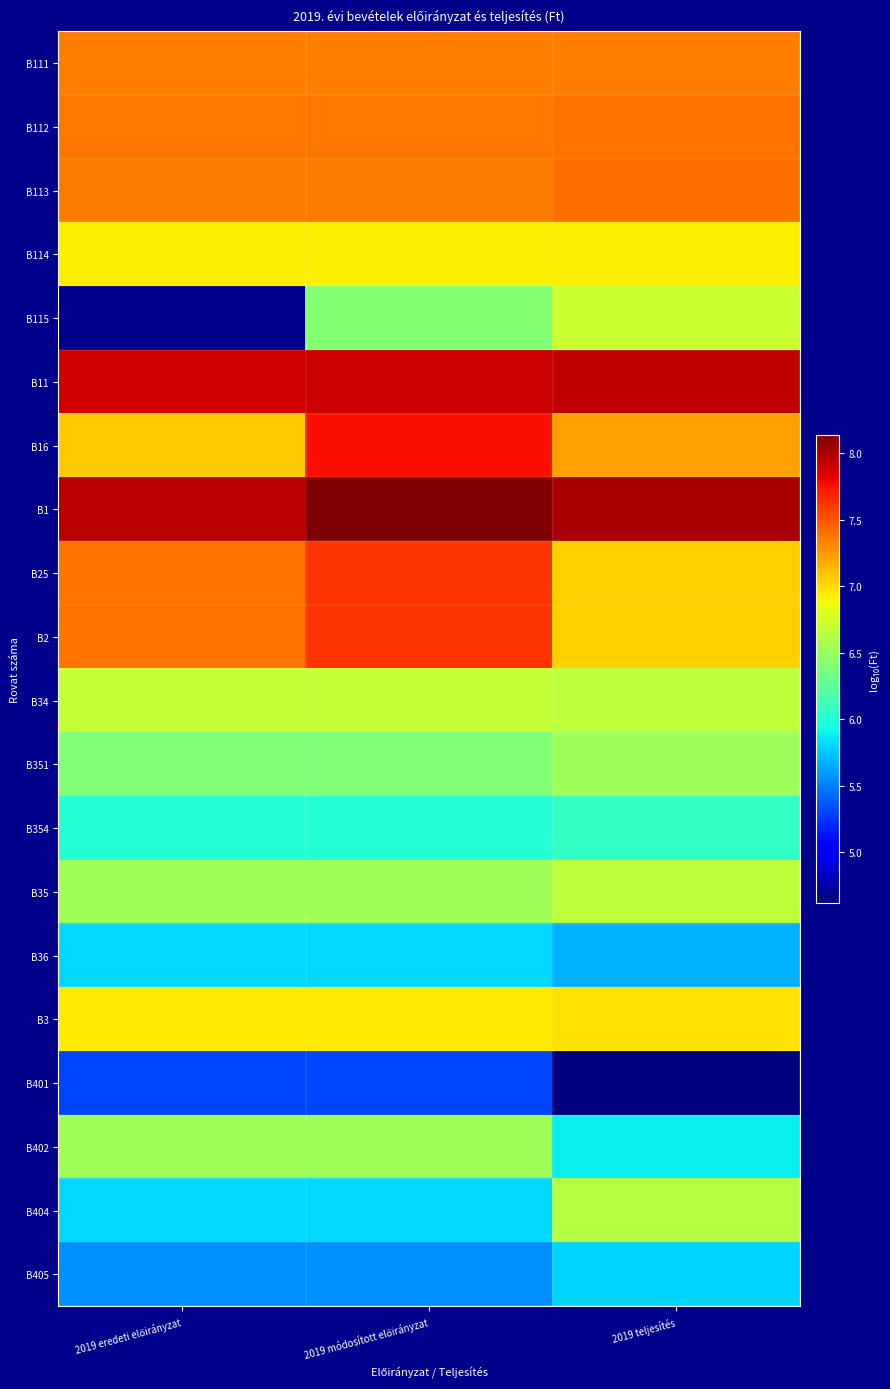

The B351 series shows 6.4 at 2019 eredeti előirányzat. True or false?

True